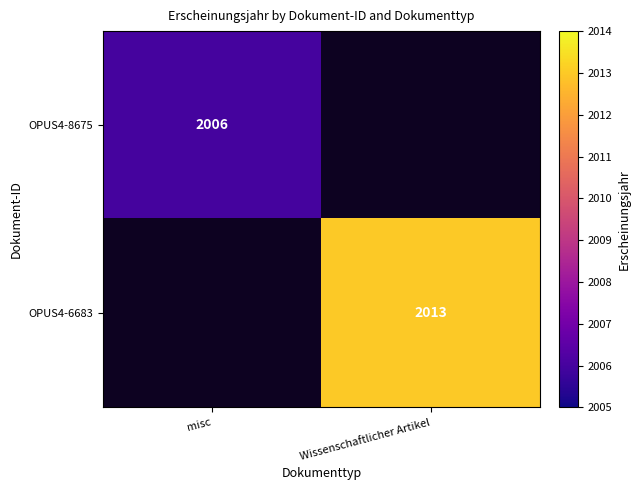

True or false: OPUS4-6683 has a value of 3464.6 at Wissenschaftlicher Artikel.

False